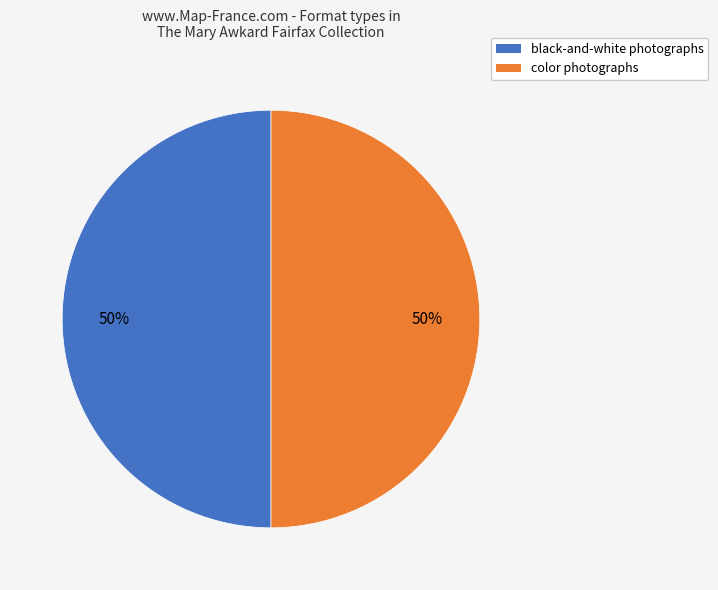

To the nearest percent, what is the average slice percentage?

50%